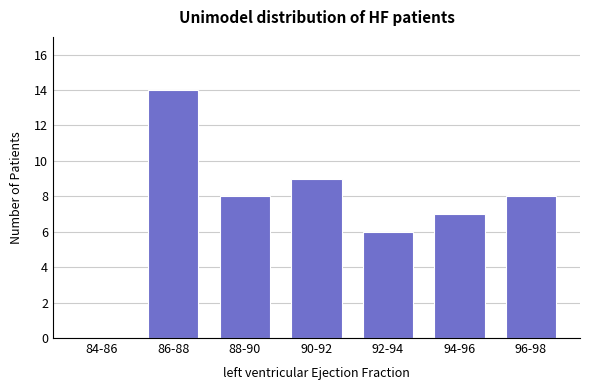

Reading left to right, extract all data points from this chart.

84-86=0	86-88=14	88-90=8	90-92=9	92-94=6	94-96=7	96-98=8